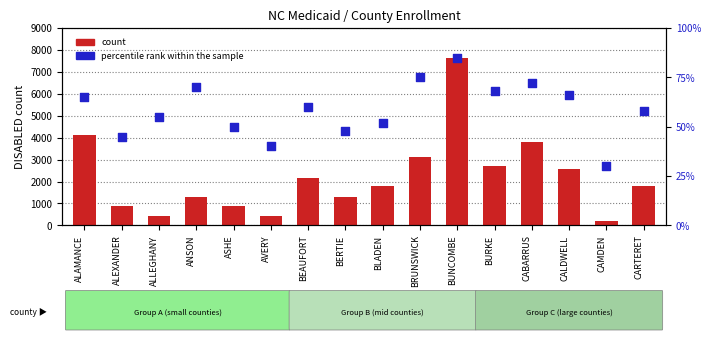

What is the total value across all series at BERTIE?

1328